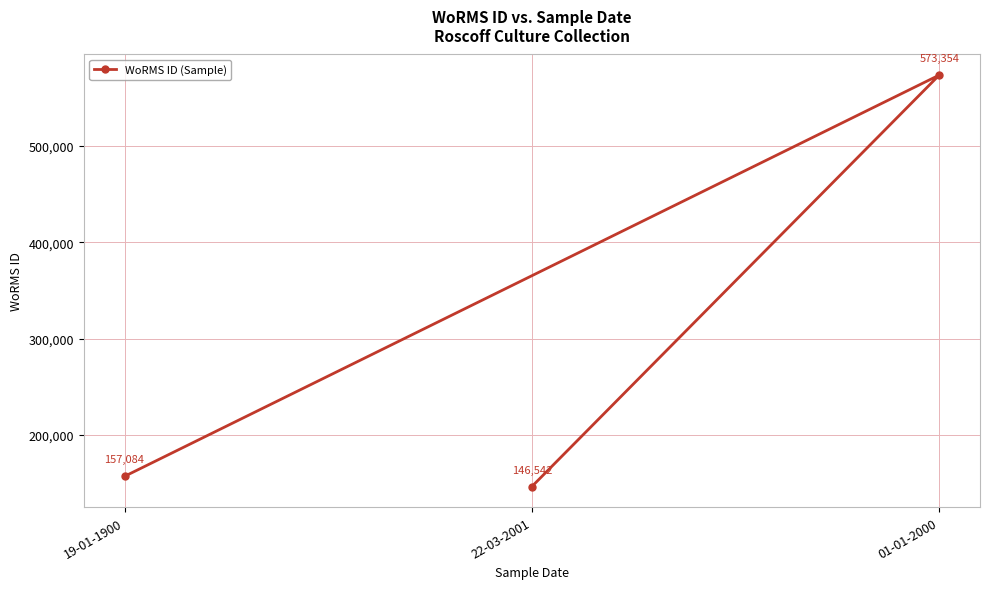

List the labels in order of value, smallest first.

22-03-2001, 19-01-1900, 01-01-2000